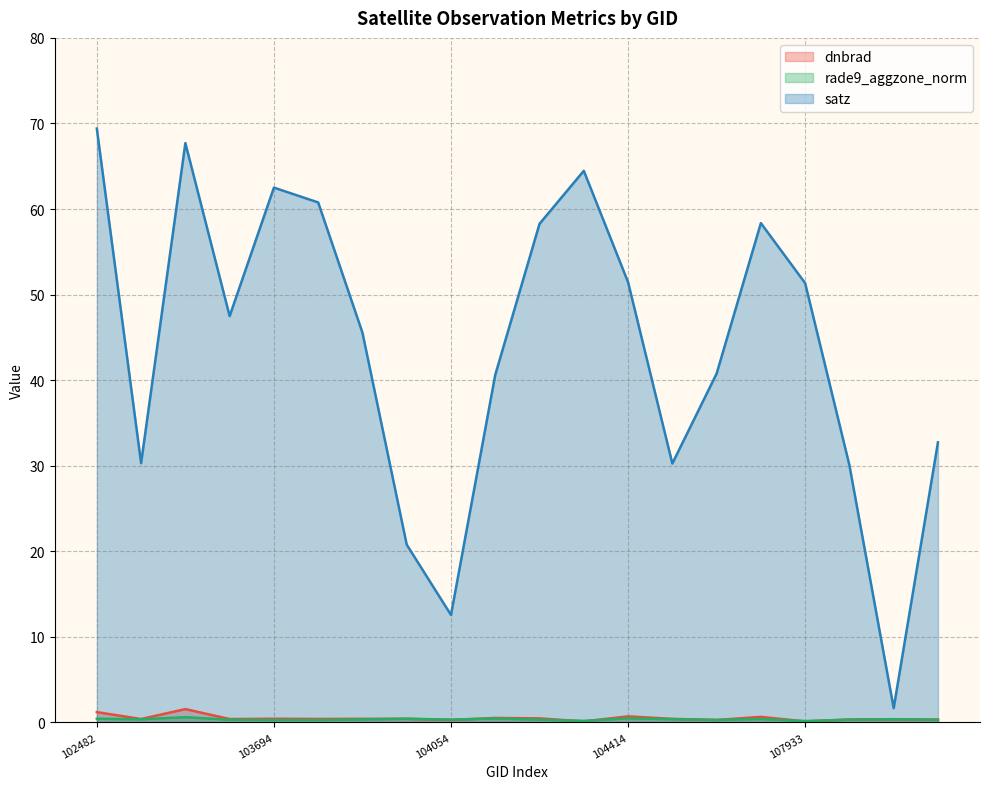

Which series changed the most between 103694 and 103936?

satz